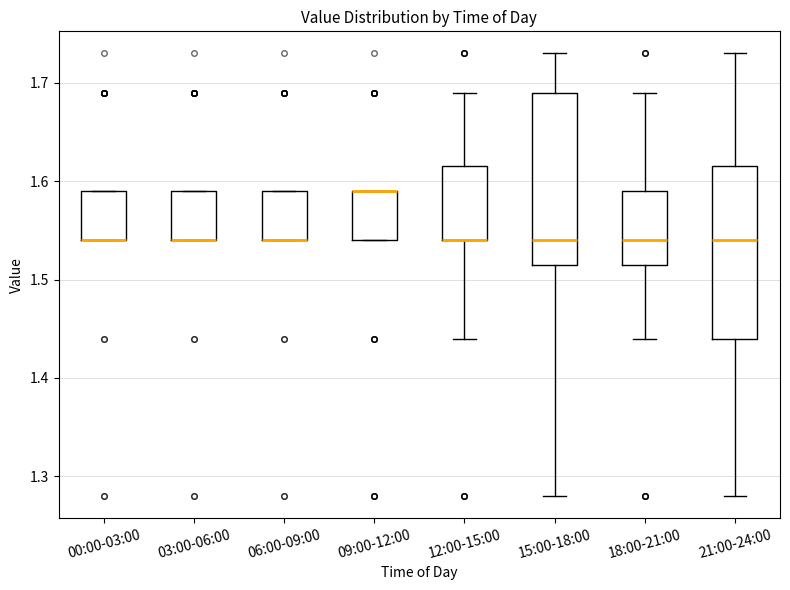

Reading left to right, transcribe this box plot: for each box, give where its median line is, the range the box spans, and where its two whiskers end, as read against the y-axis. The values are not printed on the chart, so give them approximately, as read against the axis.

00:00-03:00: median 1.54 (drawn on the box's lower edge), box 1.54 to 1.59, whiskers 1.54 to 1.59
03:00-06:00: median 1.54 (drawn on the box's lower edge), box 1.54 to 1.59, whiskers 1.54 to 1.59
06:00-09:00: median 1.54 (drawn on the box's lower edge), box 1.54 to 1.59, whiskers 1.54 to 1.59
09:00-12:00: median 1.59 (drawn on the box's upper edge), box 1.54 to 1.59, whiskers 1.54 to 1.59
12:00-15:00: median 1.54 (drawn on the box's lower edge), box 1.54 to 1.62, whiskers 1.44 to 1.69
15:00-18:00: median 1.54, box 1.52 to 1.69, whiskers 1.28 to 1.73
18:00-21:00: median 1.54, box 1.52 to 1.59, whiskers 1.44 to 1.69
21:00-24:00: median 1.54, box 1.44 to 1.62, whiskers 1.28 to 1.73